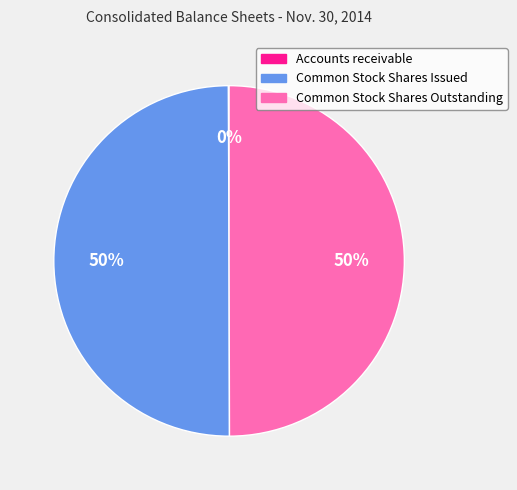

What is the ratio of the value at Common Stock Shares Outstanding to the value at Common Stock Shares Issued?

1.0